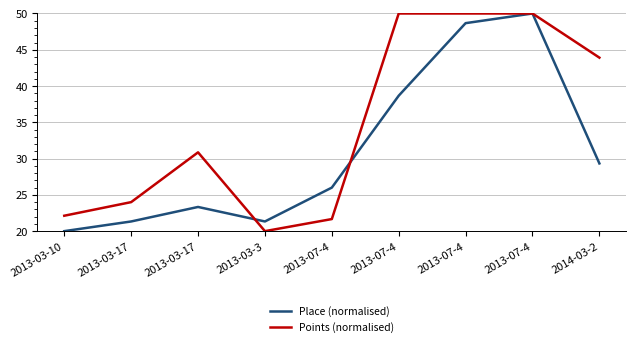

Reading left to right, what are all the values shown in this chart?

Place (normalised): 20.0	21.3	23.3	21.3	26.0	38.7	48.7	50.0	29.3
Points (normalised): 22.1	24.0	30.9	20.0	21.7	50.0	50.0	50.0	43.9